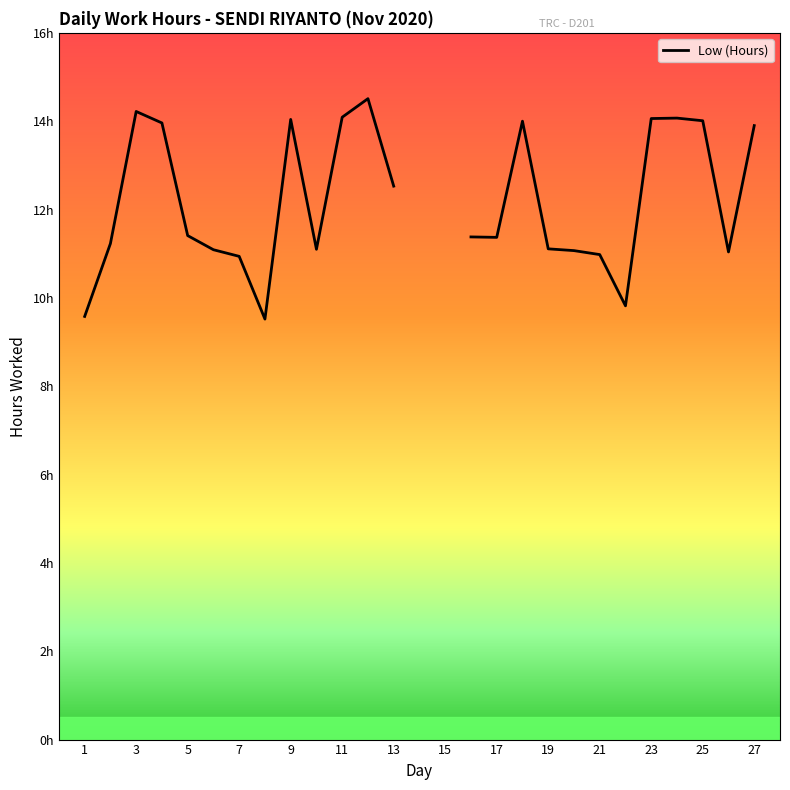

Between 23 and 5, which is larger?

23